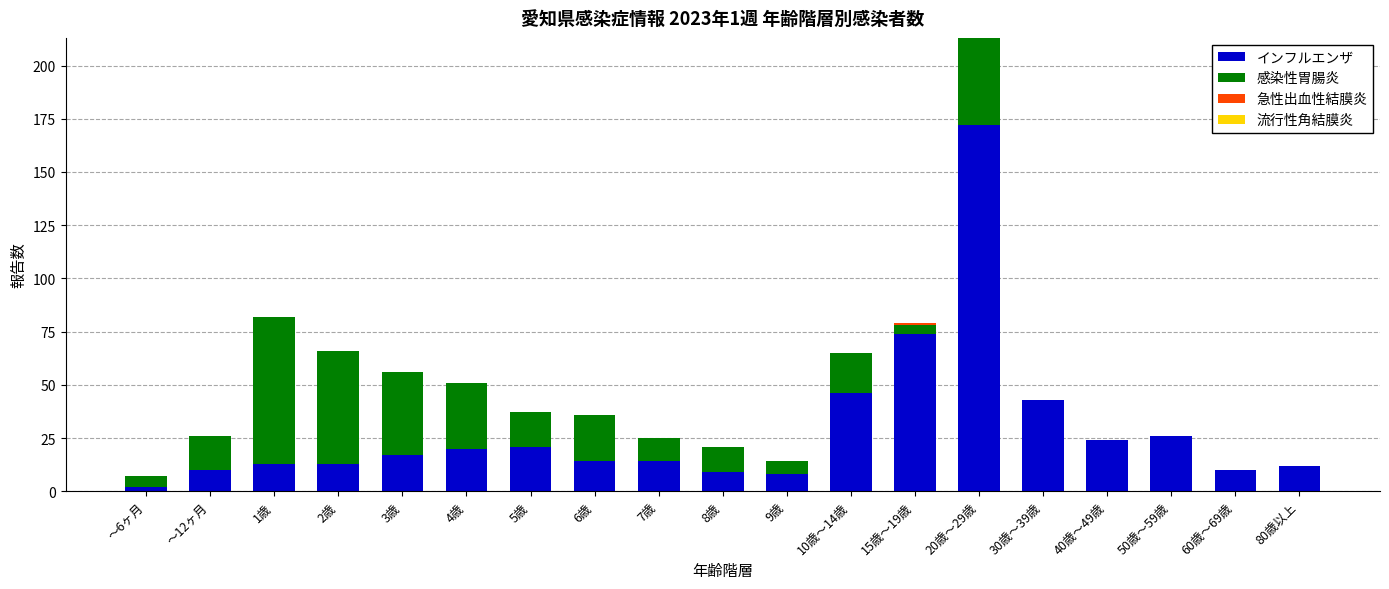

At which label does インフルエンザ reach its peak?

20歳～29歳